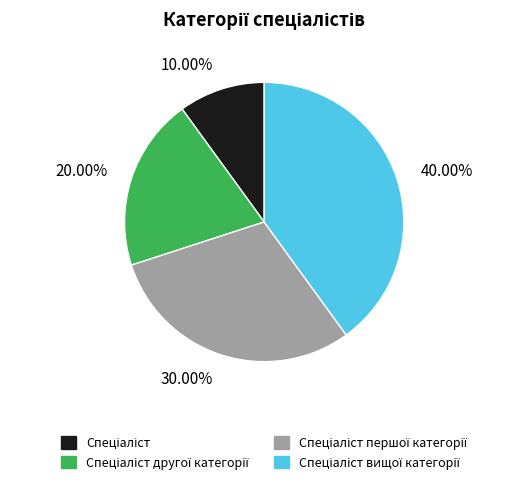

Is there a majority slice in this chart?

No